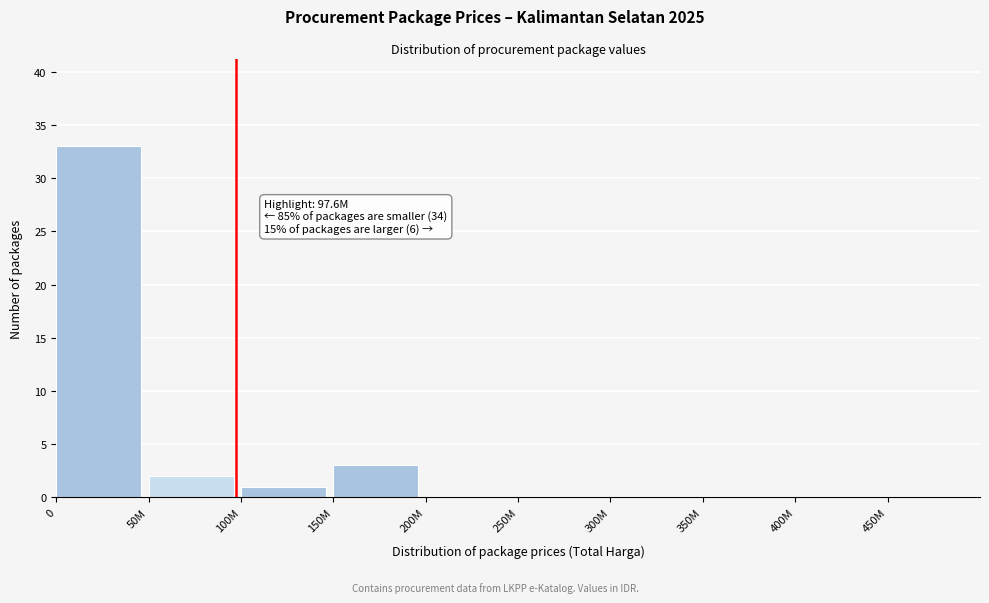

Reading left to right, what are all the values shown in this chart?

0=33	50M=2	100M=1	150M=3	200M=0	250M=0	300M=0	350M=0	400M=0	450M=0